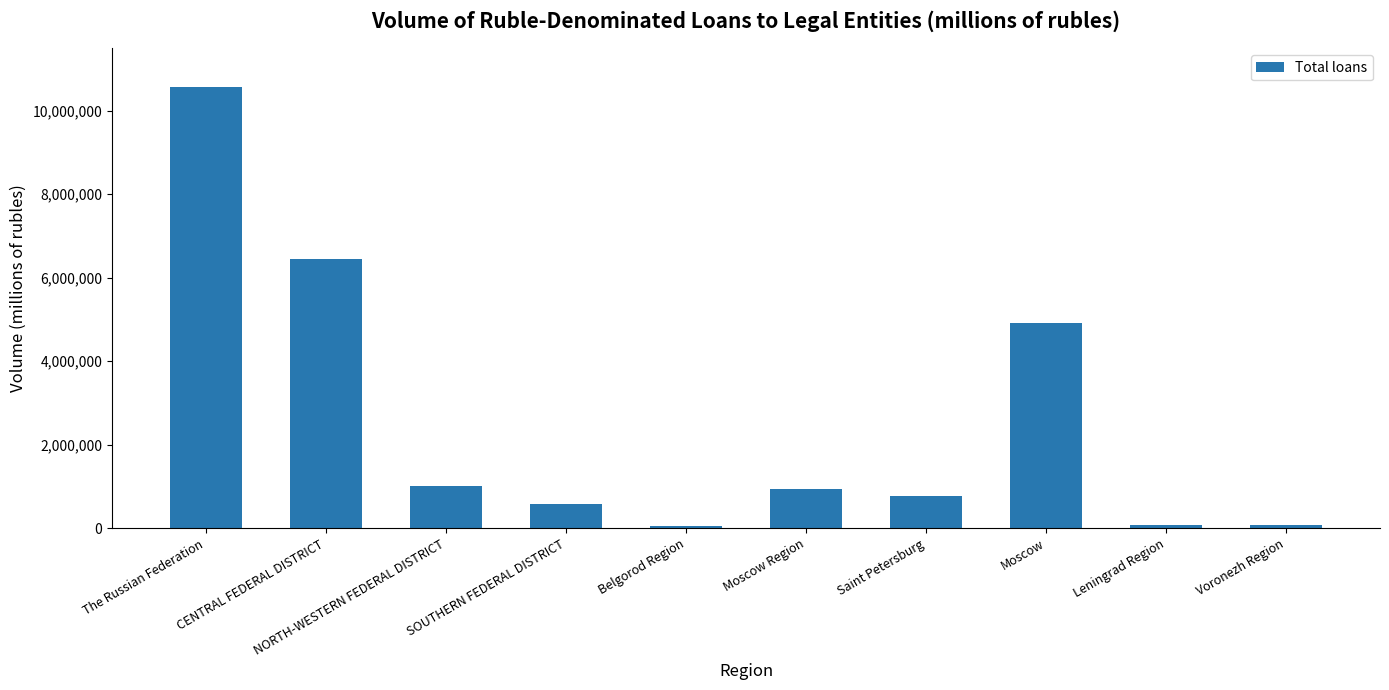

What is the ratio of the value at Voronezh Region to the value at NORTH-WESTERN FEDERAL DISTRICT?

0.1